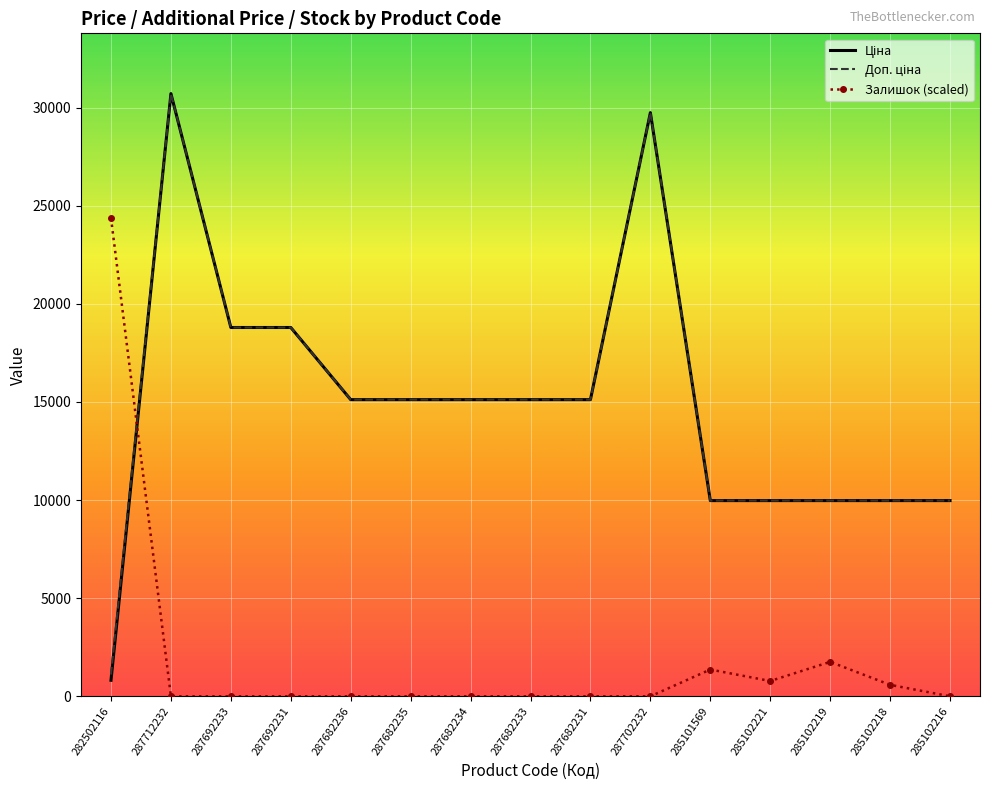

What is the total value across all series at 285102221?

20730.1